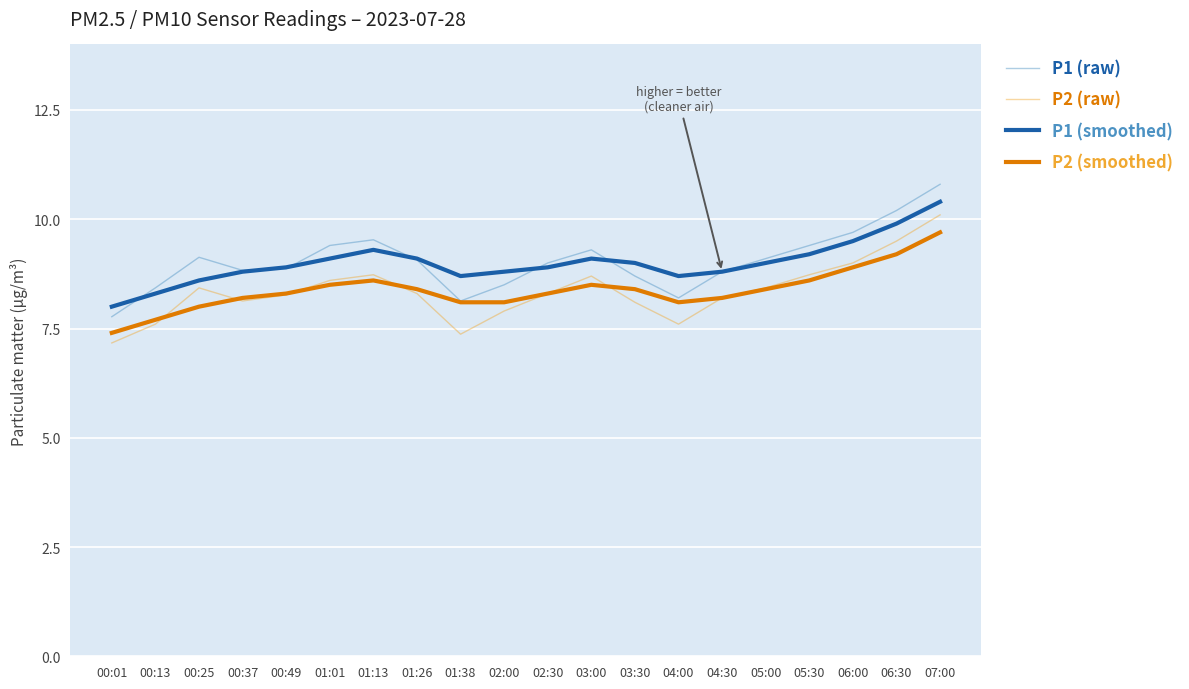

The P1 (raw) series shows 11.7 at 02:00. True or false?

False